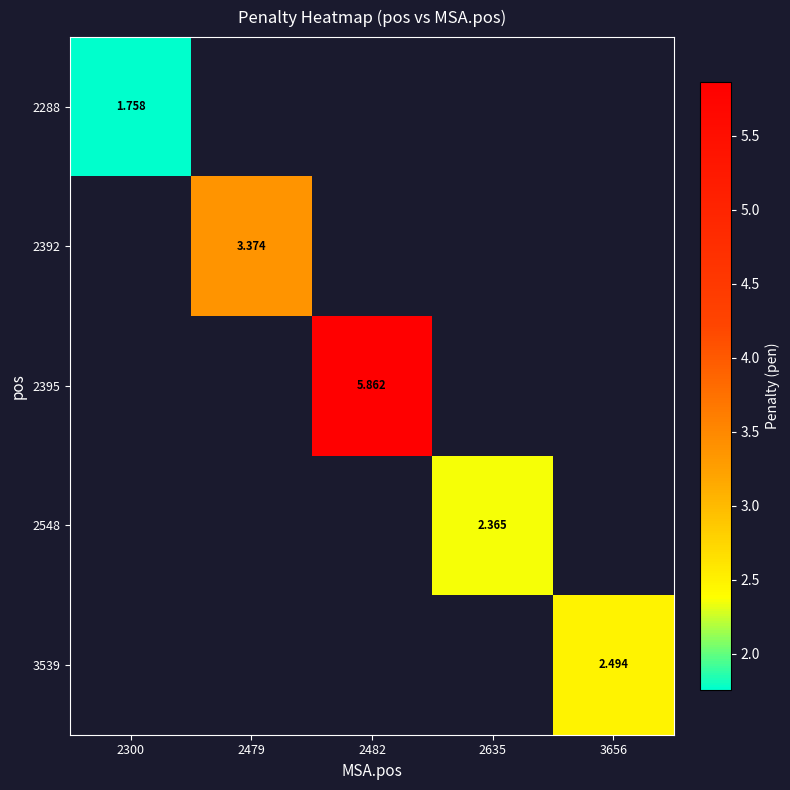

How many positive values does the 2548 series have?

1